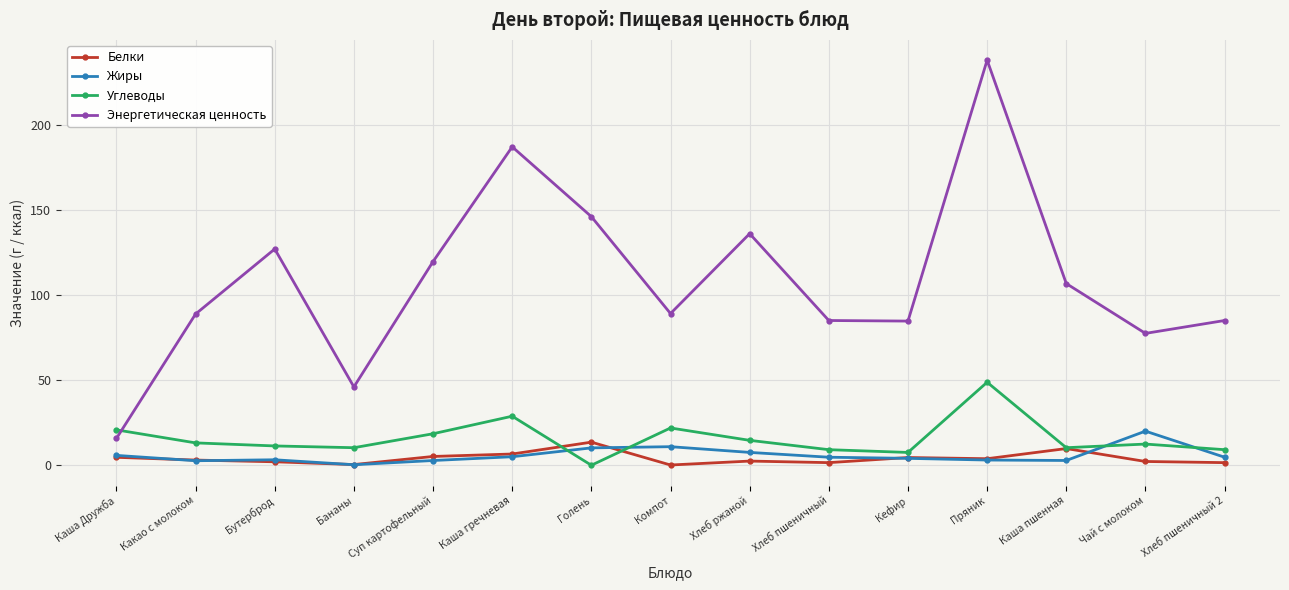

What is the label of the 2nd point from the right?

Чай с молоком